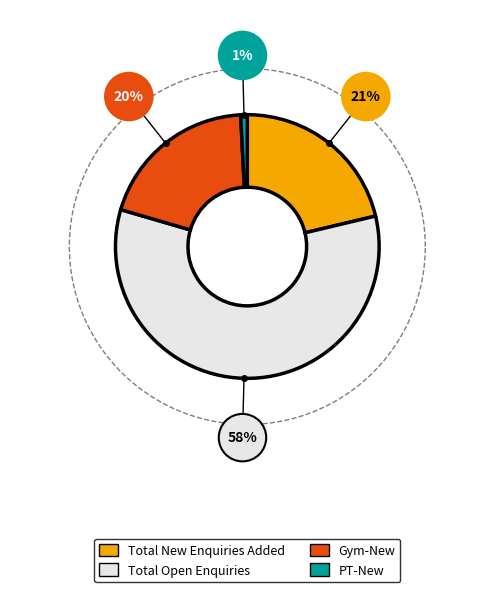

Which category has the biggest portion of the pie?

Total Open Enquiries